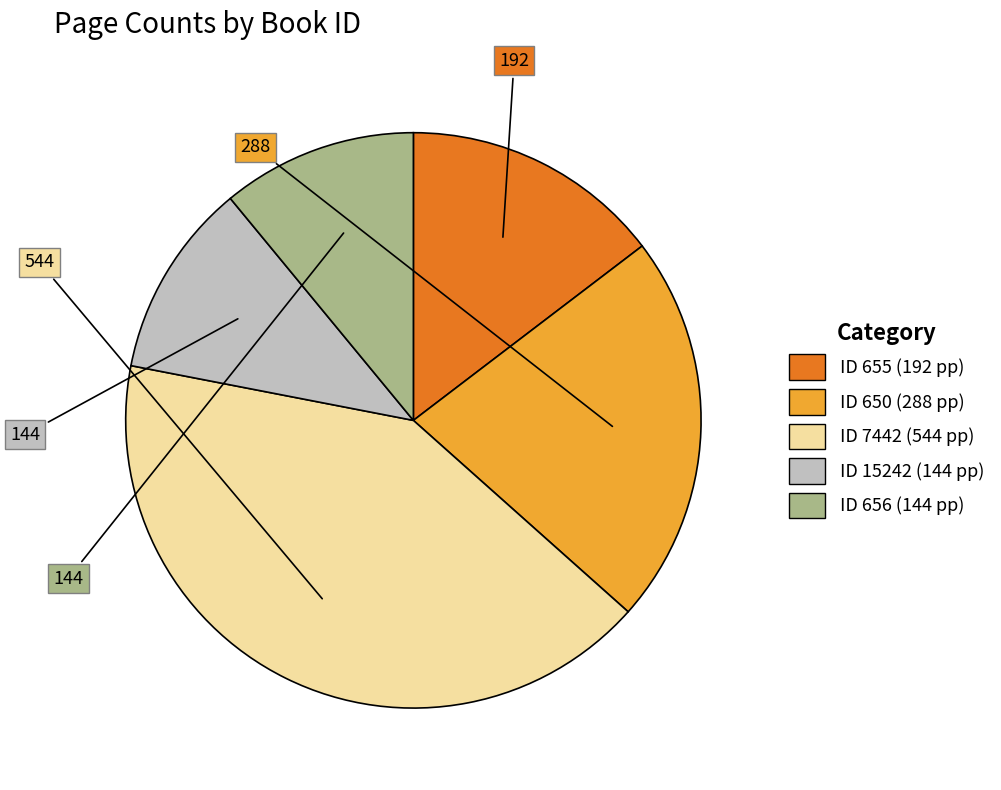

Does any single category account for the majority?

No